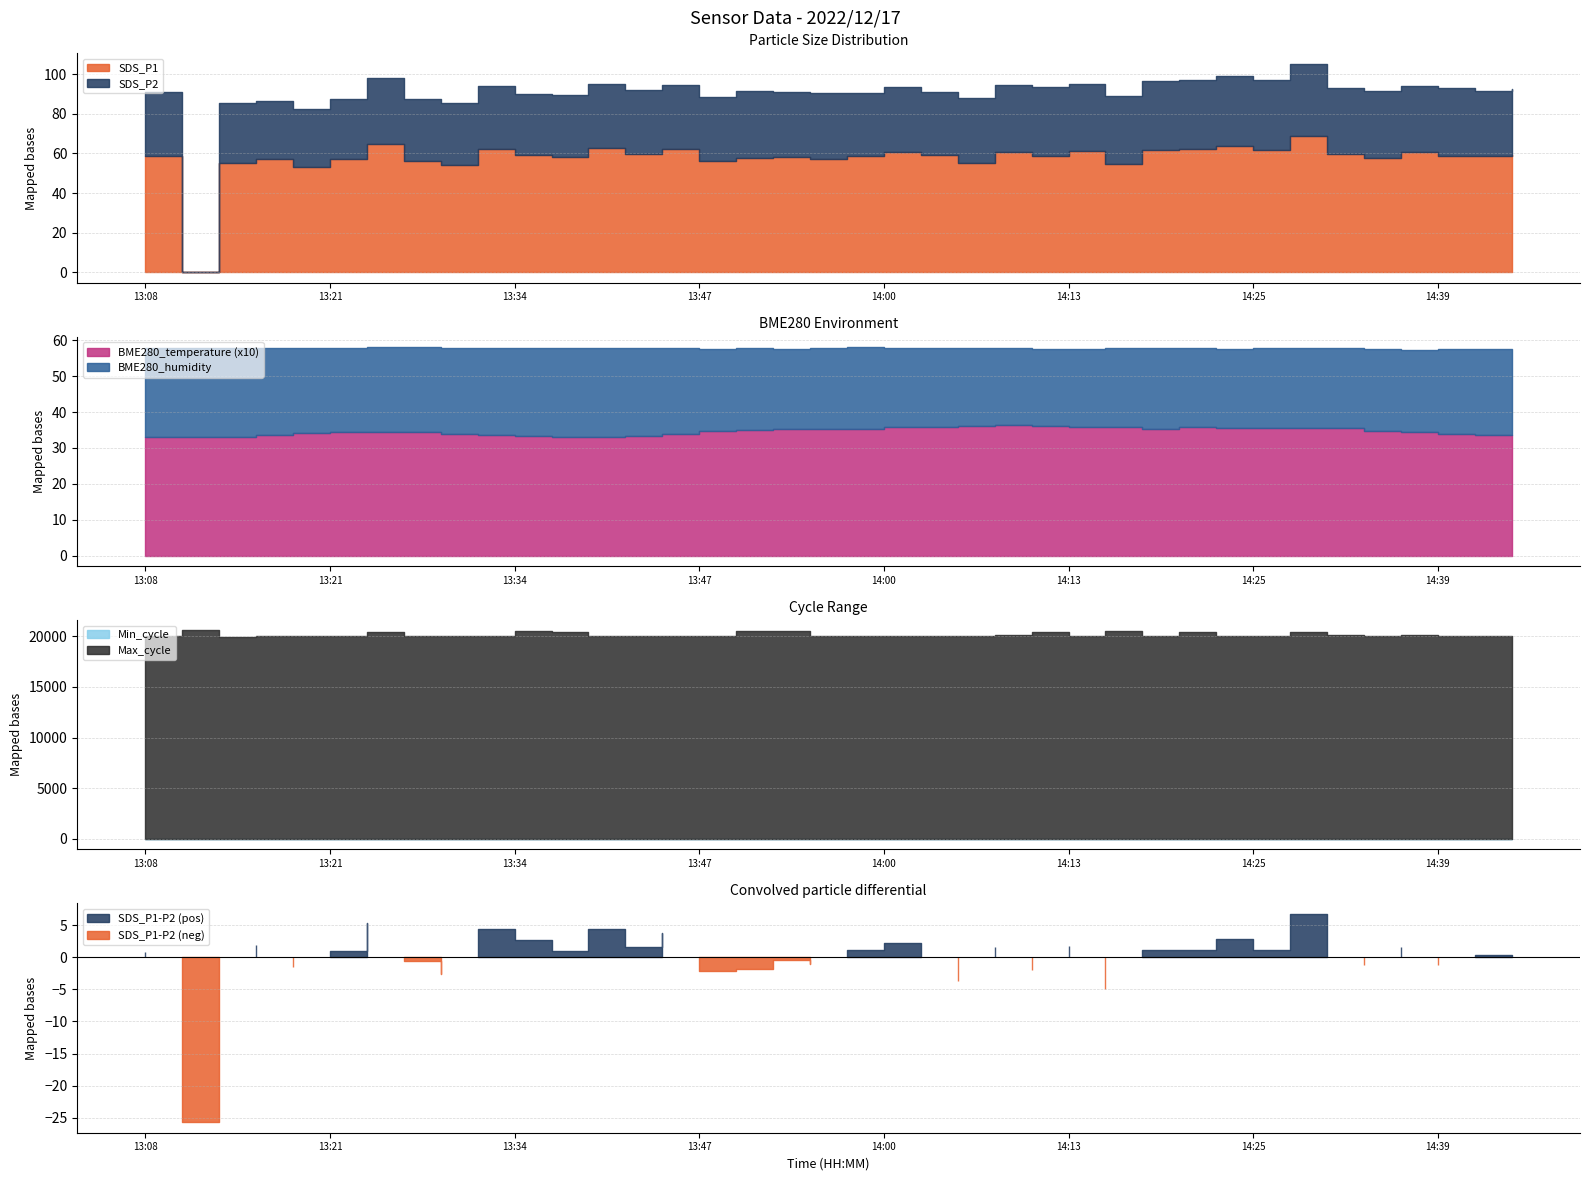

In BME280_humidity, how many points are lower than both neighbors (excluding endpoints)?

11